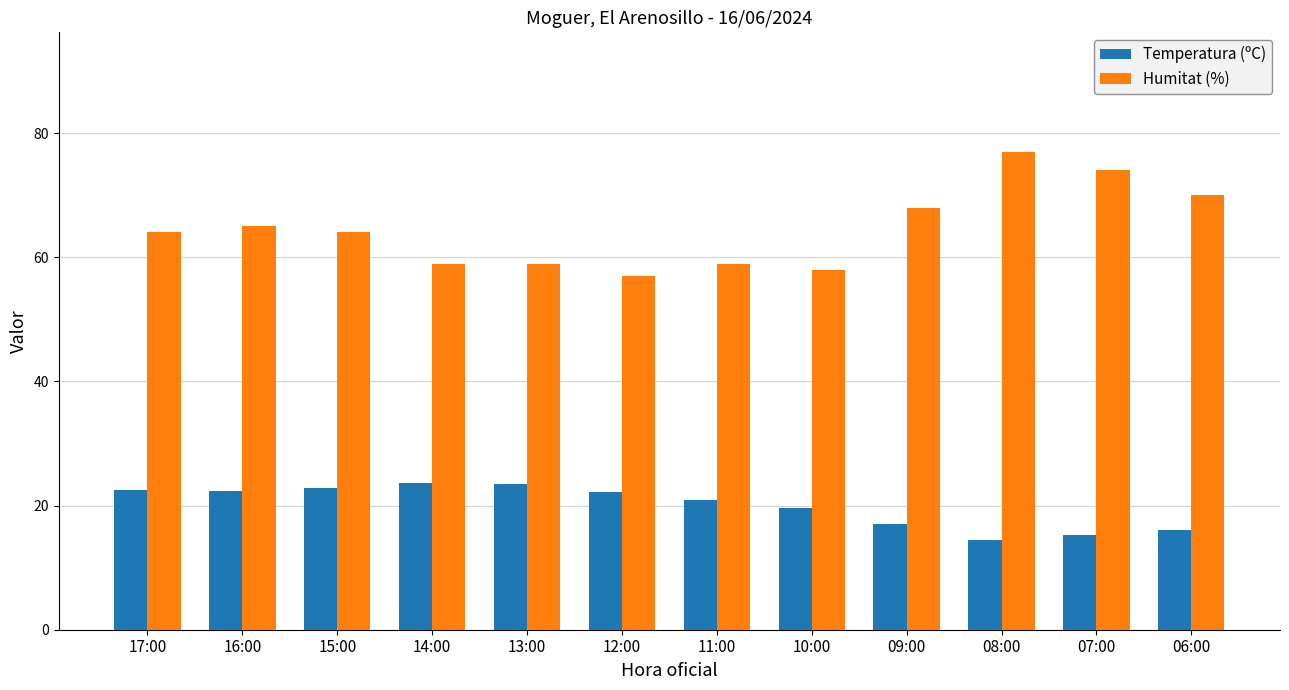

Are the bars horizontal?

No